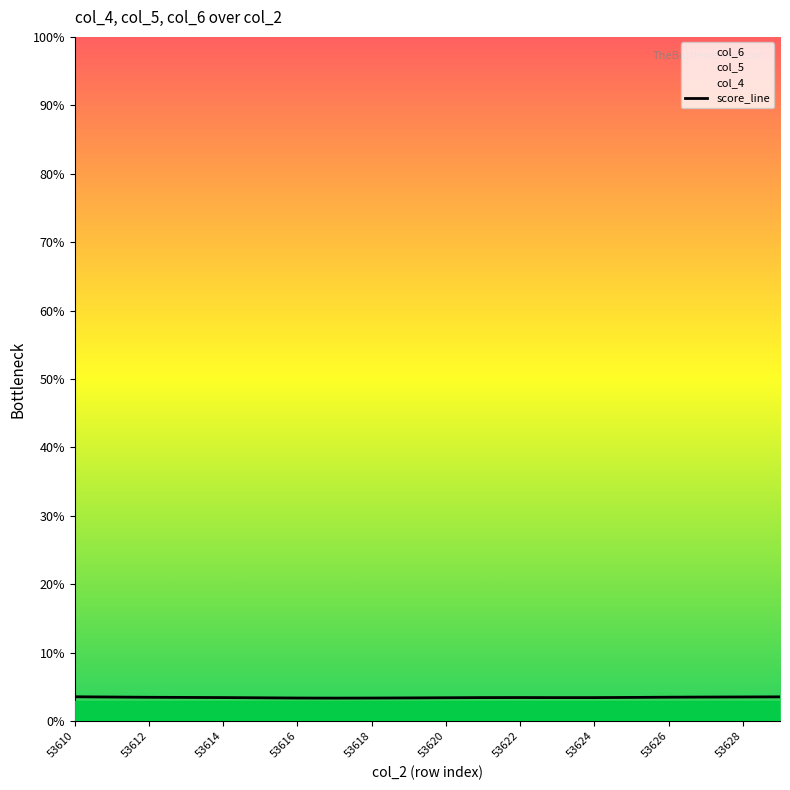

What is the minimum value for score_line?

3.4